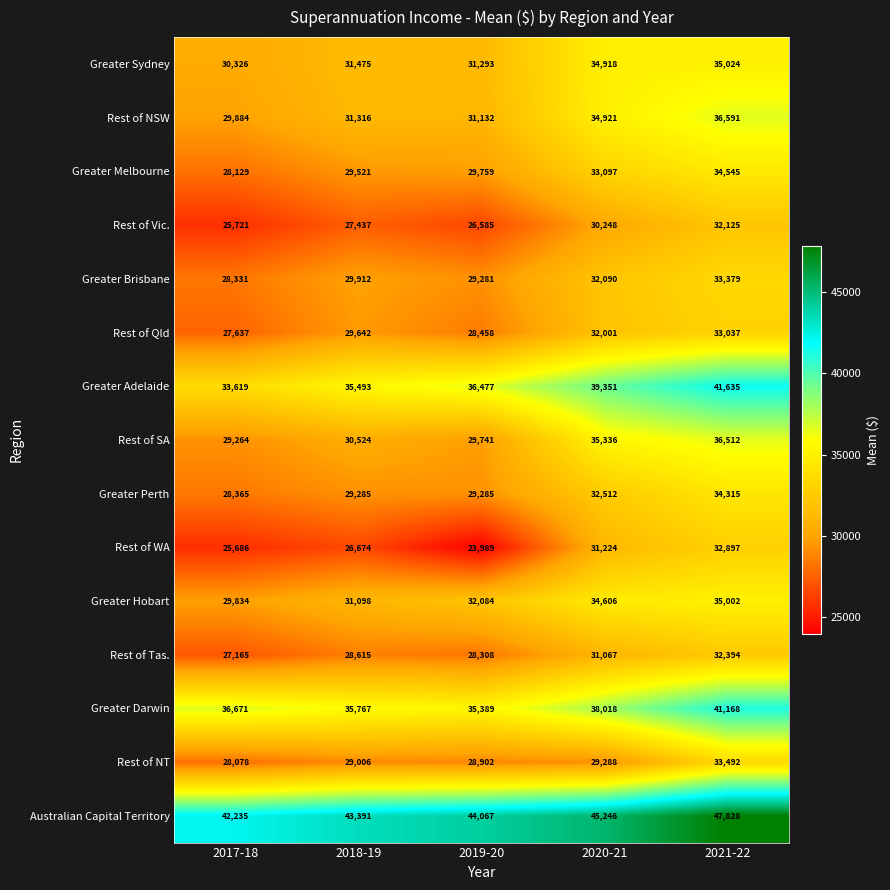

What value does the Greater Brisbane series have at 2021-22?

33379